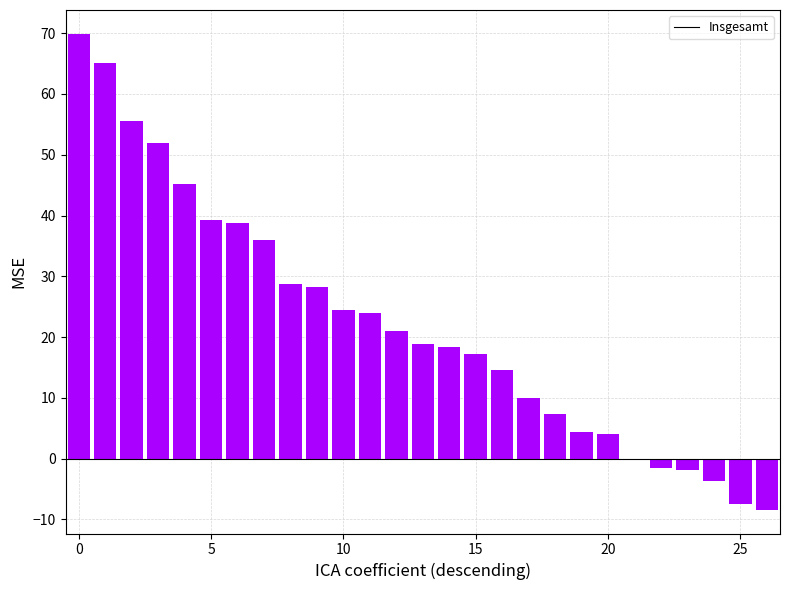

What is the maximum value shown in the chart?

69.9